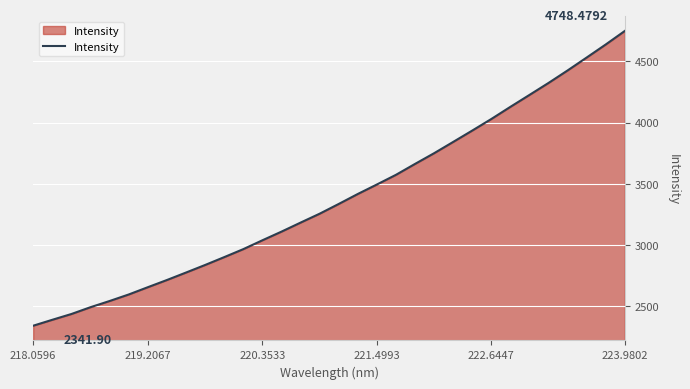

Which has a higher value, 221.4993 or 219.2067?

221.4993